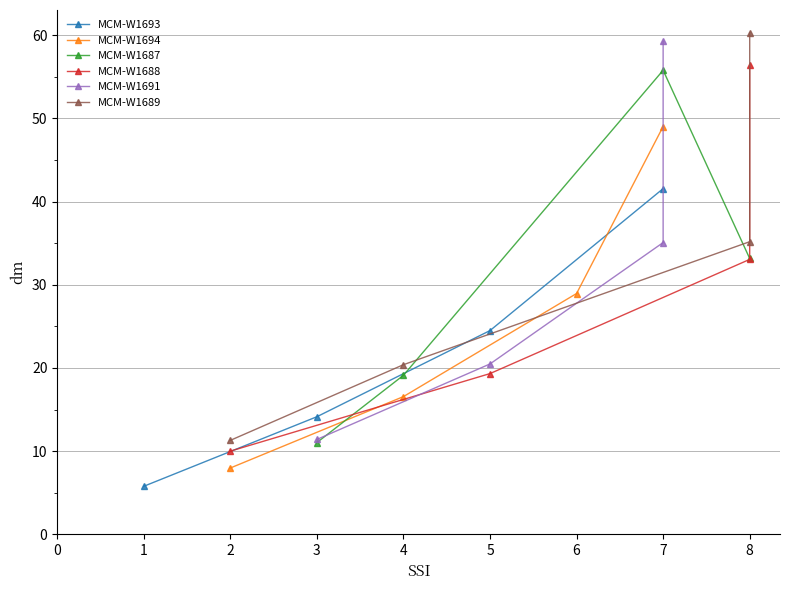

Where does the MCM-W1694 series first go above 28?

6